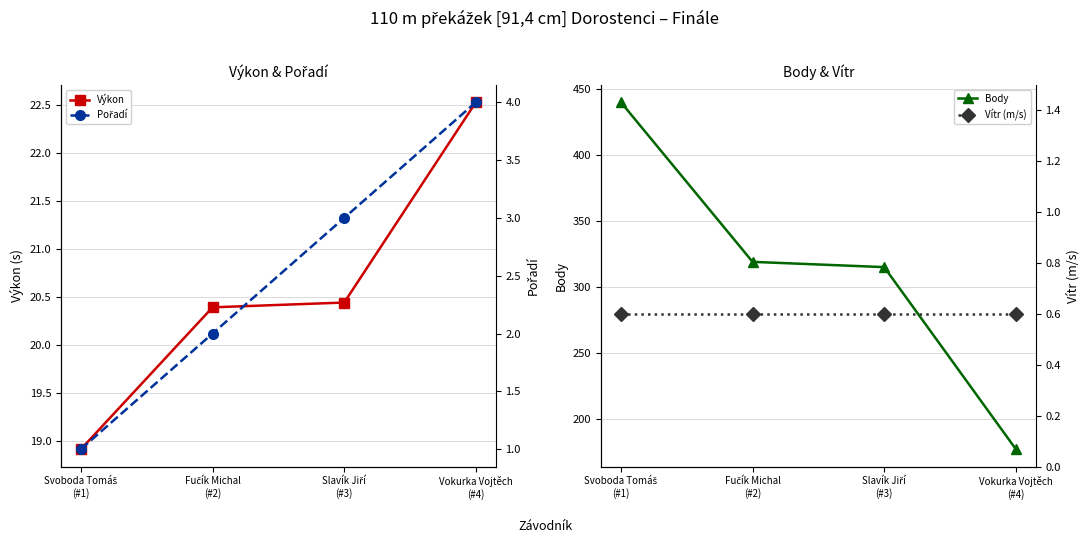

At how many categories does at least one series exceed 407?

1